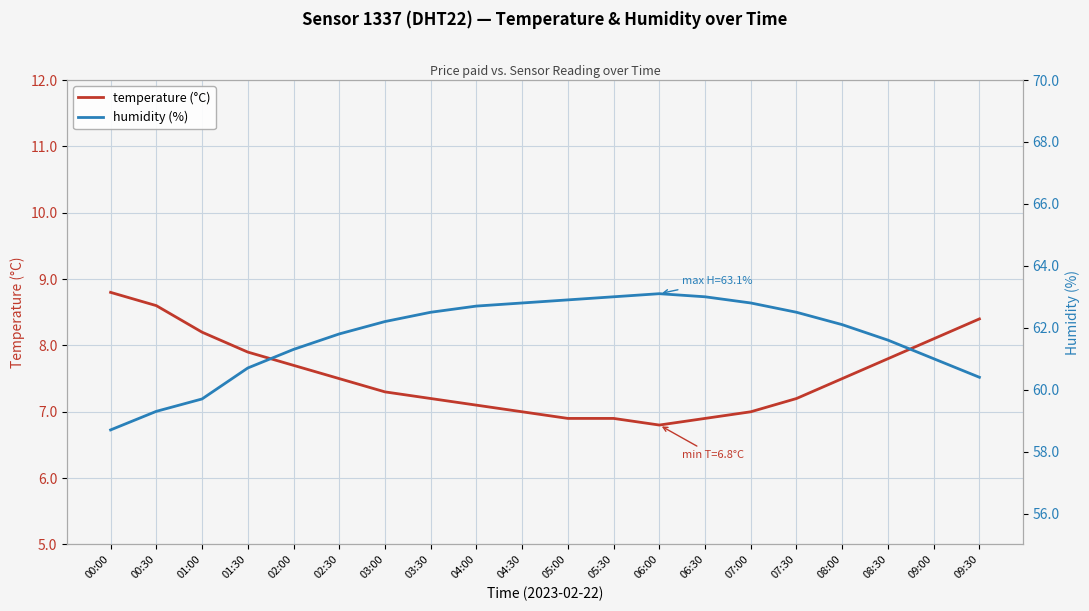

Reading left to right, transcribe all the data shown in this chart.

temperature (°C): 00:00=8.8	00:30=8.6	01:00=8.2	01:30=7.9	02:00=7.7	02:30=7.5	03:00=7.3	03:30=7.2	04:00=7.1	04:30=7.0	05:00=6.9	05:30=6.9	06:00=6.8	06:30=6.9	07:00=7.0	07:30=7.2	08:00=7.5	08:30=7.8	09:00=8.1	09:30=8.4
humidity (%): 00:00=58.7	00:30=59.3	01:00=59.7	01:30=60.7	02:00=61.3	02:30=61.8	03:00=62.2	03:30=62.5	04:00=62.7	04:30=62.8	05:00=62.9	05:30=63.0	06:00=63.1	06:30=63.0	07:00=62.8	07:30=62.5	08:00=62.1	08:30=61.6	09:00=61.0	09:30=60.4